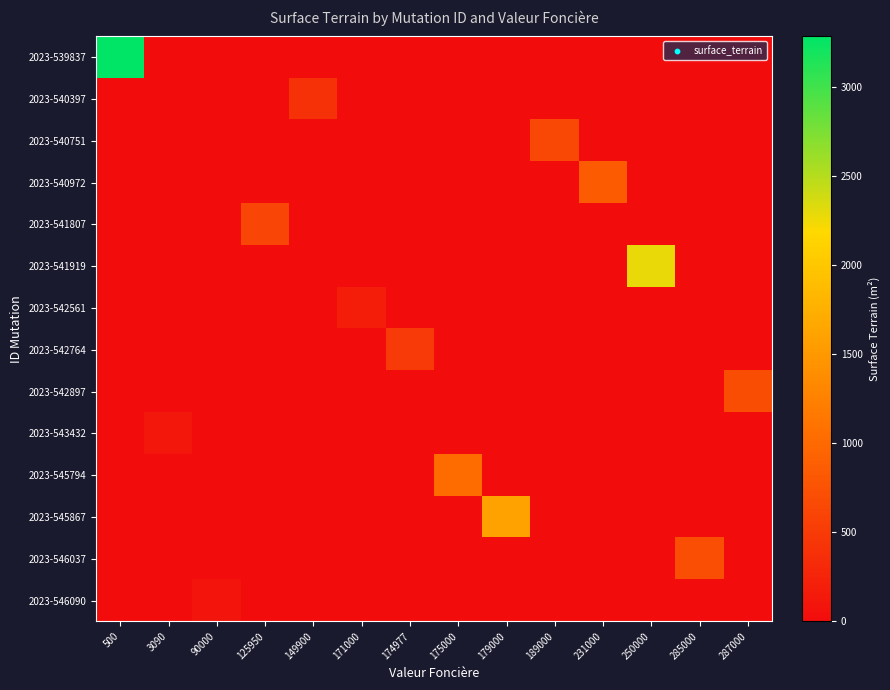

Reading left to right, what are all the values shown in this chart?

2023-539837: 500=3285	3090=0	90000=0	125950=0	149900=0	171000=0	174977=0	175000=0	179000=0	189000=0	231000=0	250000=0	285000=0	287000=0
2023-540397: 500=0	3090=0	90000=0	125950=0	149900=401	171000=0	174977=0	175000=0	179000=0	189000=0	231000=0	250000=0	285000=0	287000=0
2023-540751: 500=0	3090=0	90000=0	125950=0	149900=0	171000=0	174977=0	175000=0	179000=0	189000=644	231000=0	250000=0	285000=0	287000=0
2023-540972: 500=0	3090=0	90000=0	125950=0	149900=0	171000=0	174977=0	175000=0	179000=0	189000=0	231000=847	250000=0	285000=0	287000=0
2023-541807: 500=0	3090=0	90000=0	125950=615	149900=0	171000=0	174977=0	175000=0	179000=0	189000=0	231000=0	250000=0	285000=0	287000=0
2023-541919: 500=0	3090=0	90000=0	125950=0	149900=0	171000=0	174977=0	175000=0	179000=0	189000=0	231000=0	250000=2280	285000=0	287000=0
2023-542561: 500=0	3090=0	90000=0	125950=0	149900=0	171000=190	174977=0	175000=0	179000=0	189000=0	231000=0	250000=0	285000=0	287000=0
2023-542764: 500=0	3090=0	90000=0	125950=0	149900=0	171000=0	174977=490	175000=0	179000=0	189000=0	231000=0	250000=0	285000=0	287000=0
2023-542897: 500=0	3090=0	90000=0	125950=0	149900=0	171000=0	174977=0	175000=0	179000=0	189000=0	231000=0	250000=0	285000=0	287000=702
2023-543432: 500=0	3090=103	90000=0	125950=0	149900=0	171000=0	174977=0	175000=0	179000=0	189000=0	231000=0	250000=0	285000=0	287000=0
2023-545794: 500=0	3090=0	90000=0	125950=0	149900=0	171000=0	174977=0	175000=1027	179000=0	189000=0	231000=0	250000=0	285000=0	287000=0
2023-545867: 500=0	3090=0	90000=0	125950=0	149900=0	171000=0	174977=0	175000=0	179000=1616	189000=0	231000=0	250000=0	285000=0	287000=0
2023-546037: 500=0	3090=0	90000=0	125950=0	149900=0	171000=0	174977=0	175000=0	179000=0	189000=0	231000=0	250000=0	285000=710	287000=0
2023-546090: 500=0	3090=0	90000=95	125950=0	149900=0	171000=0	174977=0	175000=0	179000=0	189000=0	231000=0	250000=0	285000=0	287000=0